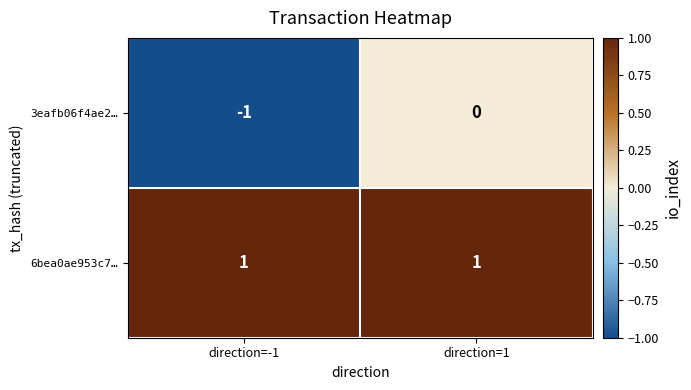

Which series has the largest range (max minus min)?

3eafb06f4ae2…